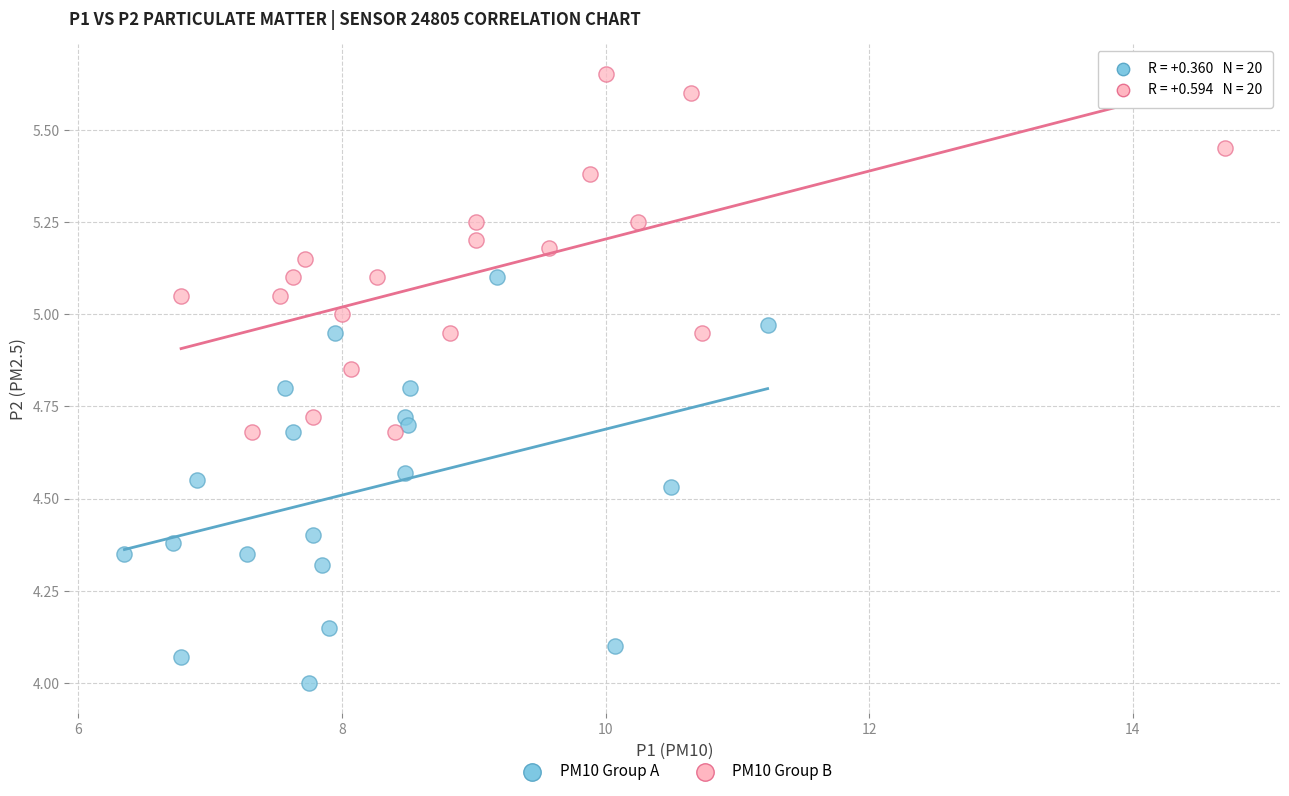

Which series reaches the maximum Y coordinate?

PM10 Group B